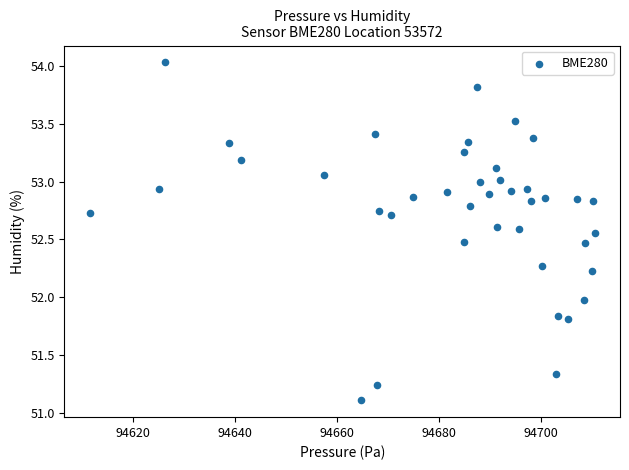

What is the range of X values (max minus min)?

99.1